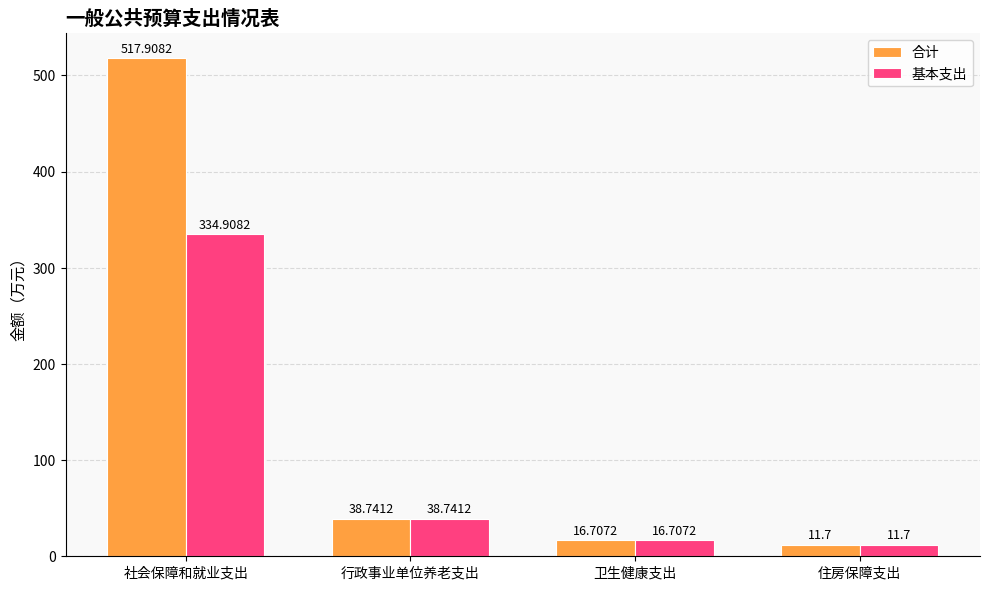

At how many categories does at least one series exceed 406?

1